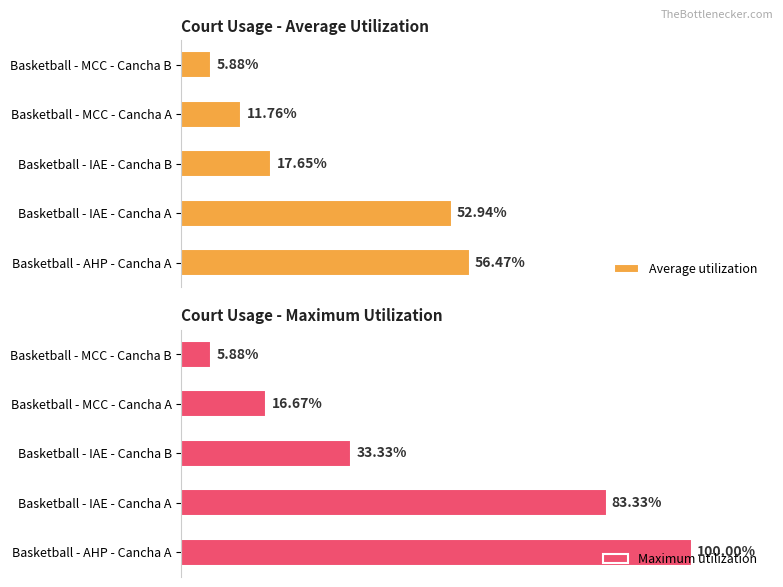

What is the maximum value for Maximum utilization?

100.0